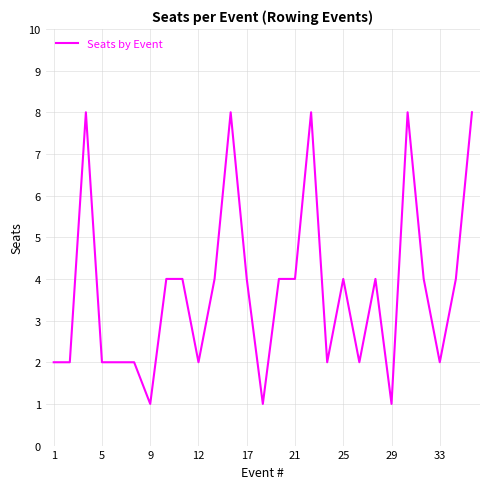

What is the maximum value shown in the chart?

8